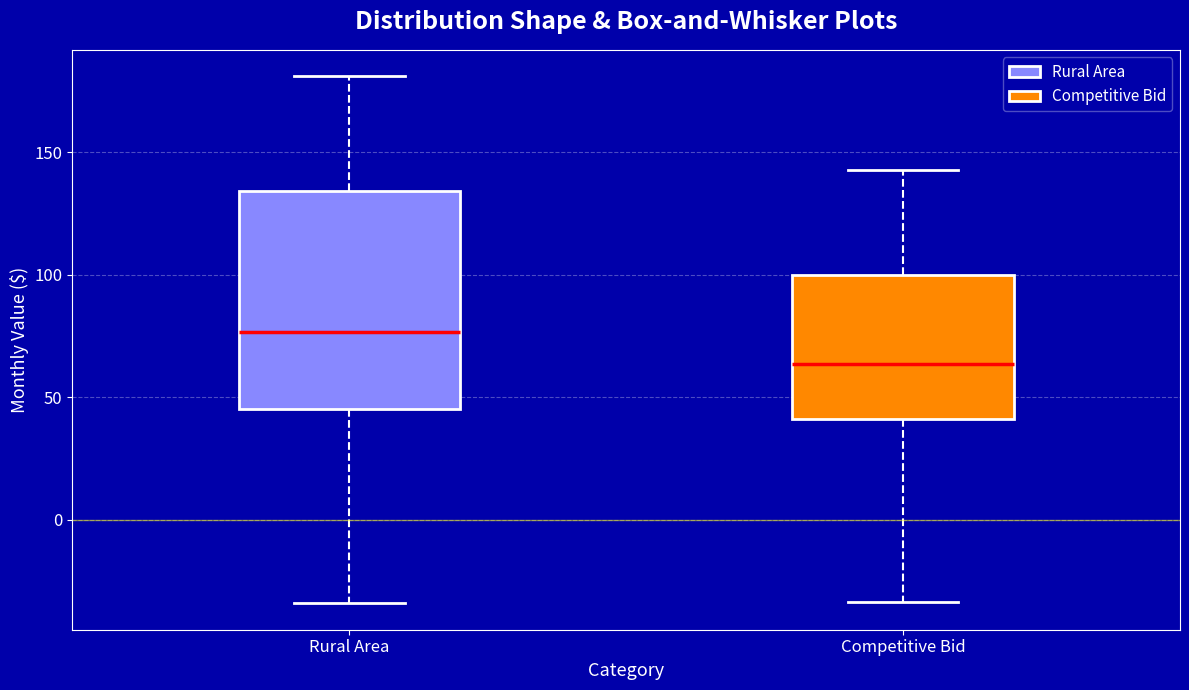

Comparing the boxes themselves (not the whiskers), which one is the tallest?

Rural Area